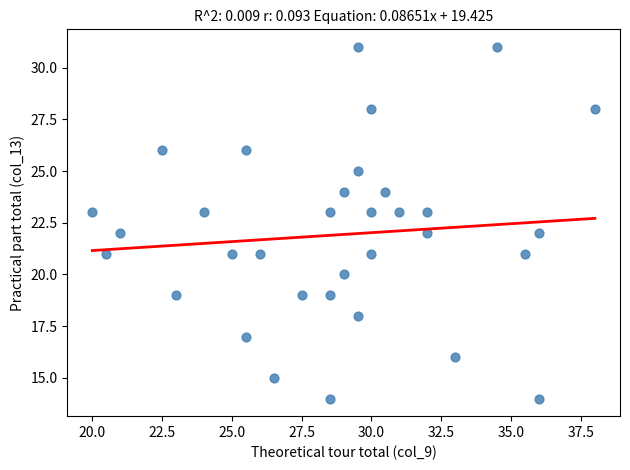

What is the range of Y values (max minus min)?

17